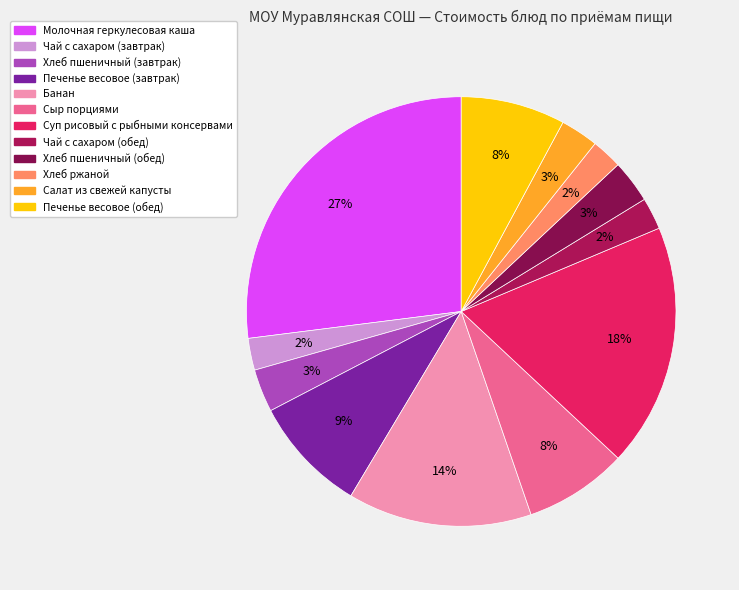

Approximately how many times larger is the value at Хлеб пшеничный (обед) compared to Чай с сахаром (обед)?

1.3